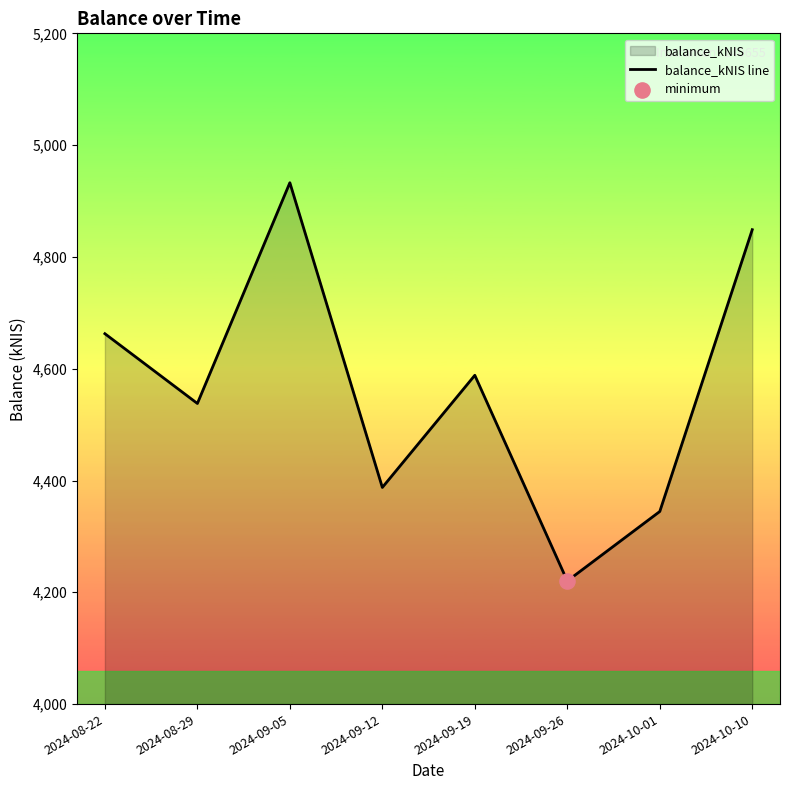

What is the change in value from 2024-09-19 to 2024-10-01?

-243.7